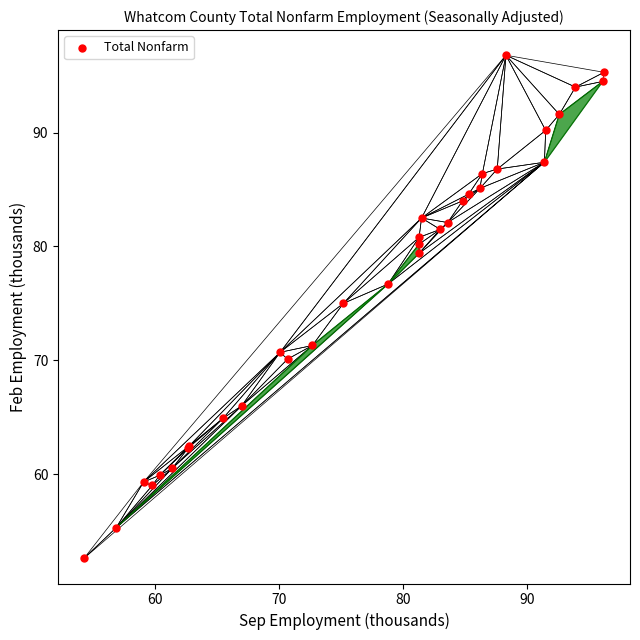

What Y value in the scatter plot is closest to 74?

75.0